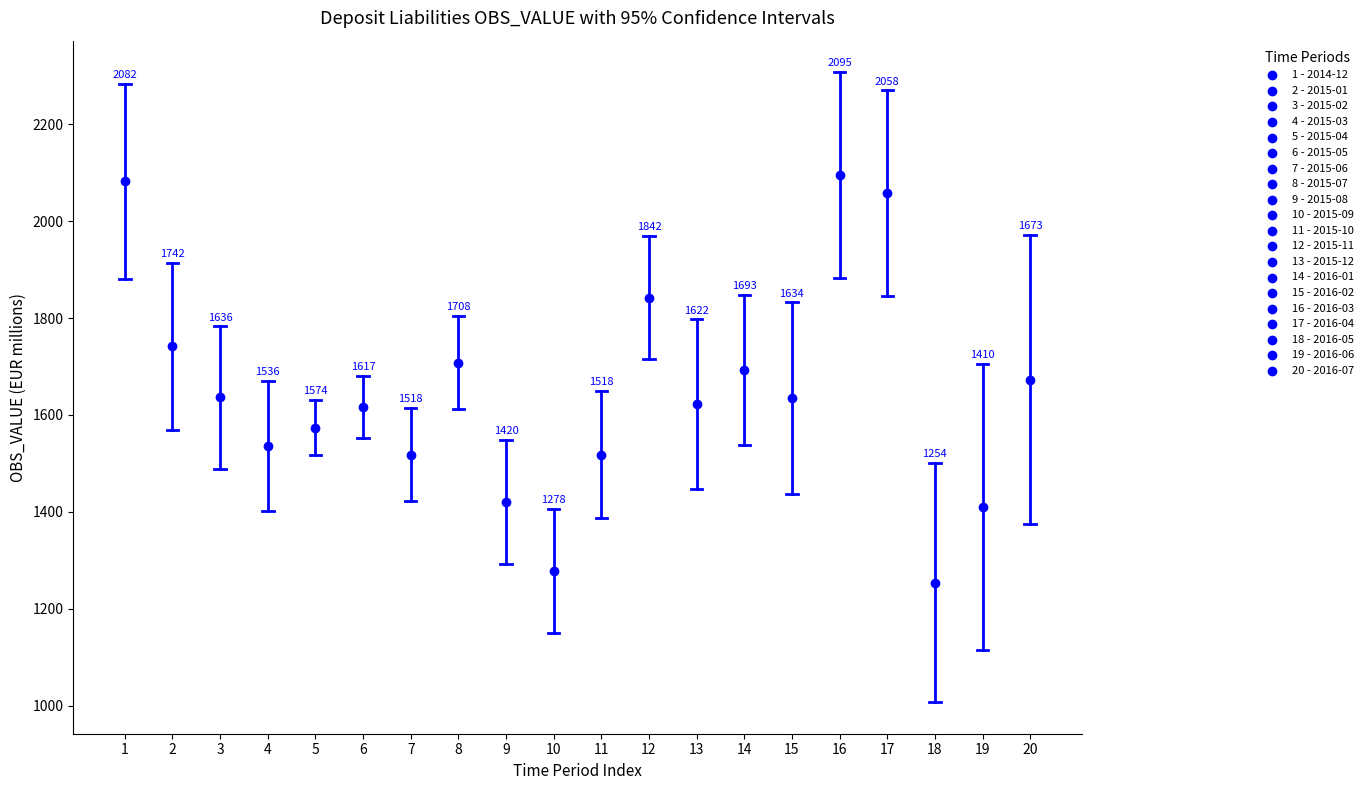

What is the range of Y values (max minus min)?

841